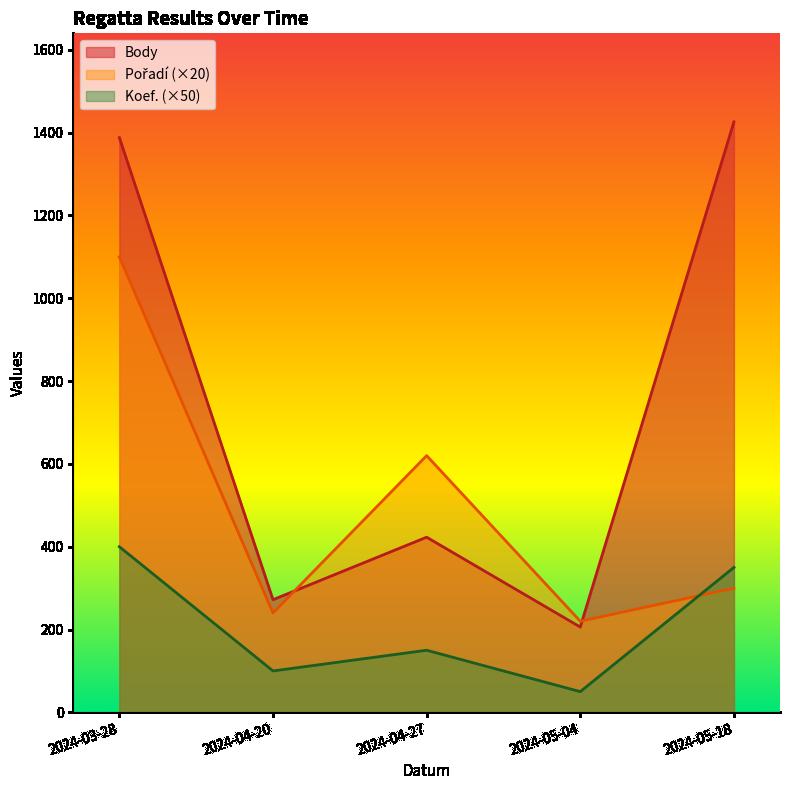

What position from the right is 2024-04-20?

4